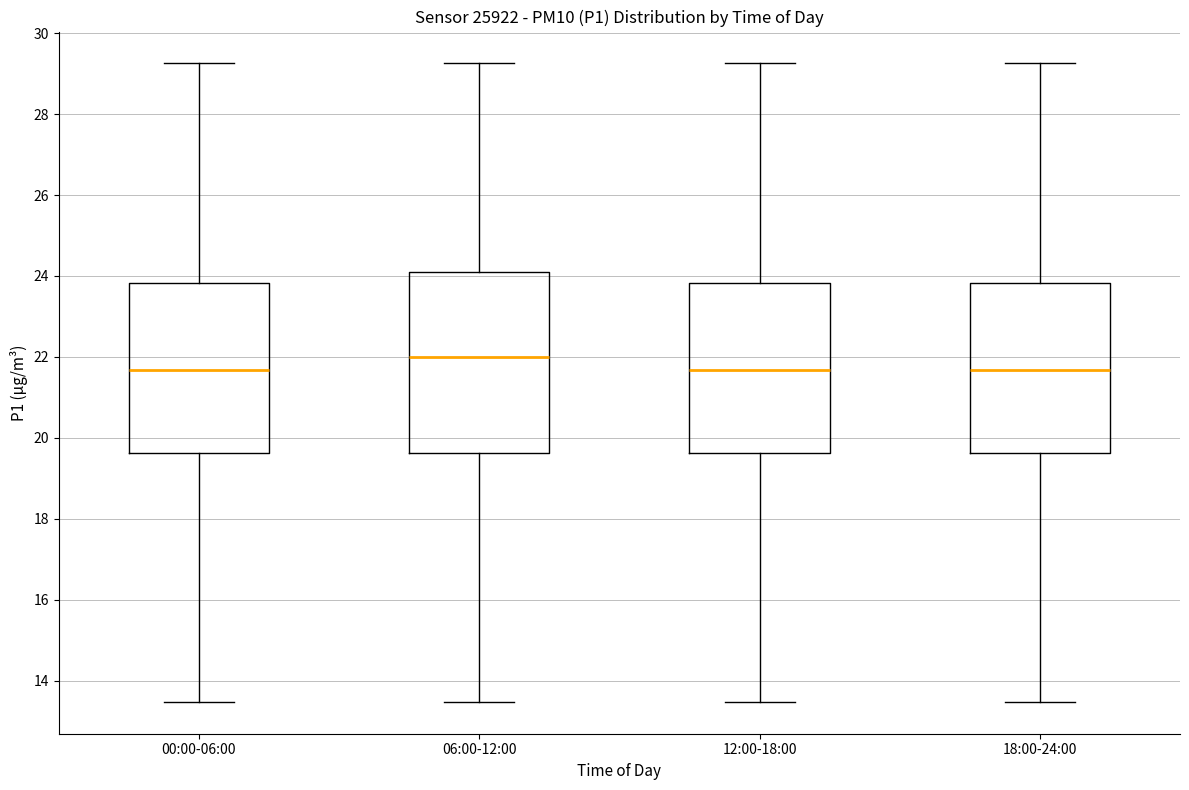

Reading left to right, read every box against the y-axis: the position of its median line, the range the box covers, and the ends of its whiskers. The values are not printed on the chart, so give them approximately, as read against the axis.

00:00-06:00: median 21.6, box 19.6 to 23.8, whiskers 13.4 to 29.2
06:00-12:00: median 22.0, box 19.6 to 24.0, whiskers 13.4 to 29.2
12:00-18:00: median 21.6, box 19.6 to 23.8, whiskers 13.4 to 29.2
18:00-24:00: median 21.6, box 19.6 to 23.8, whiskers 13.4 to 29.2